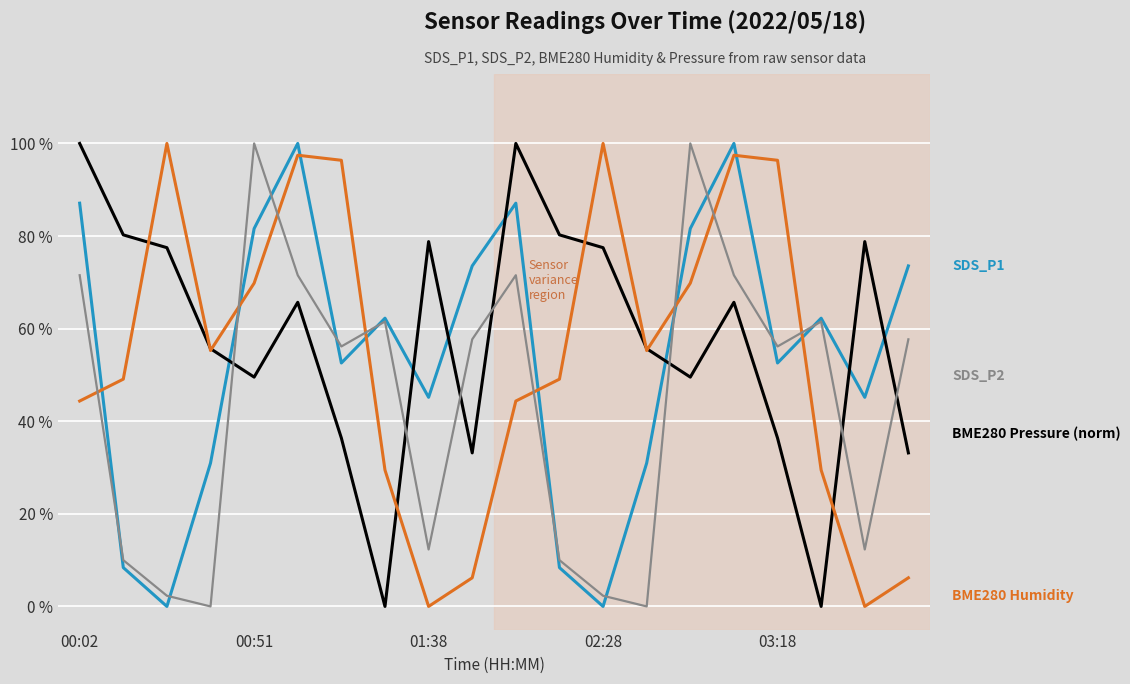

What is the maximum value shown in the chart?

100.0